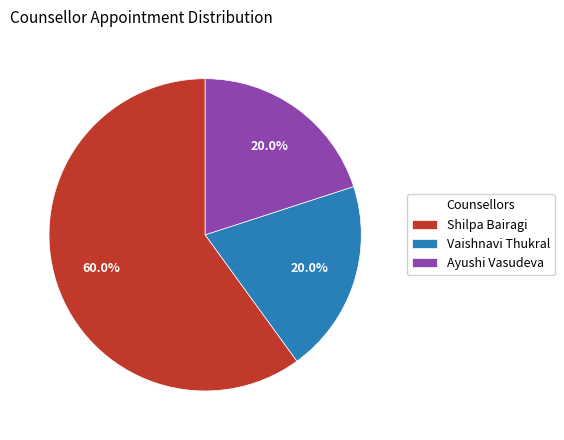

What is the largest slice in the pie chart?

Shilpa Bairagi